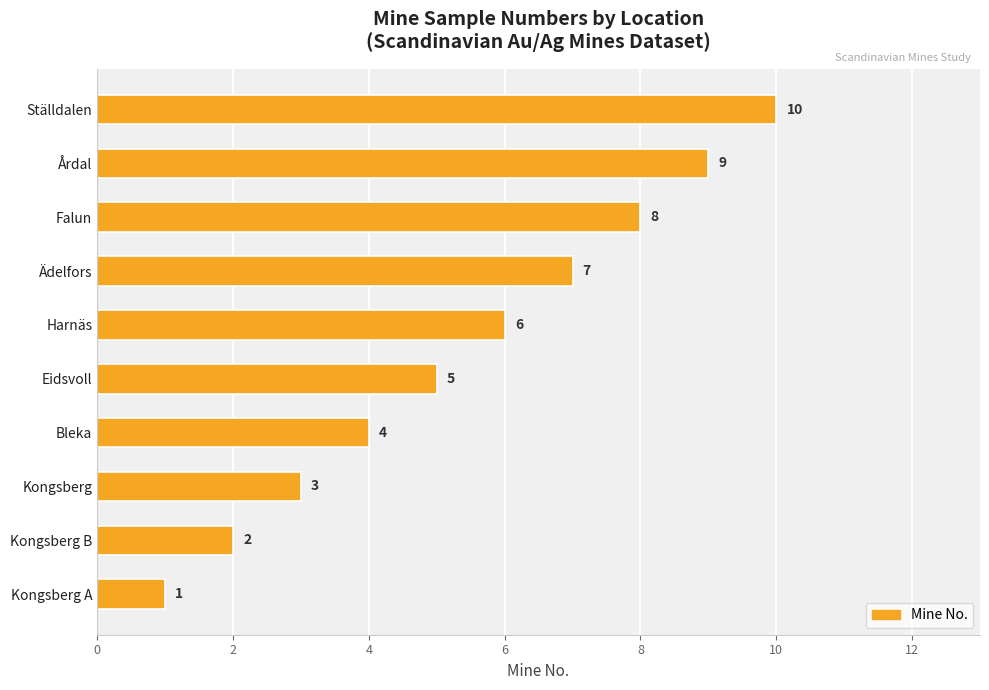

Count the number of categories in the chart.

10